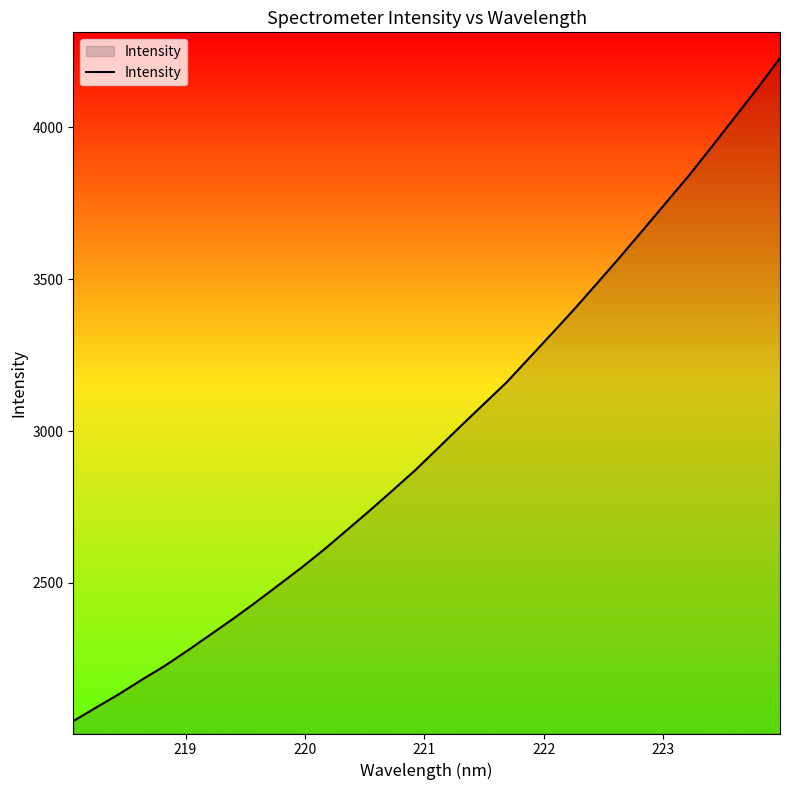

What is the difference between the maximum and minimum values?

2181.3